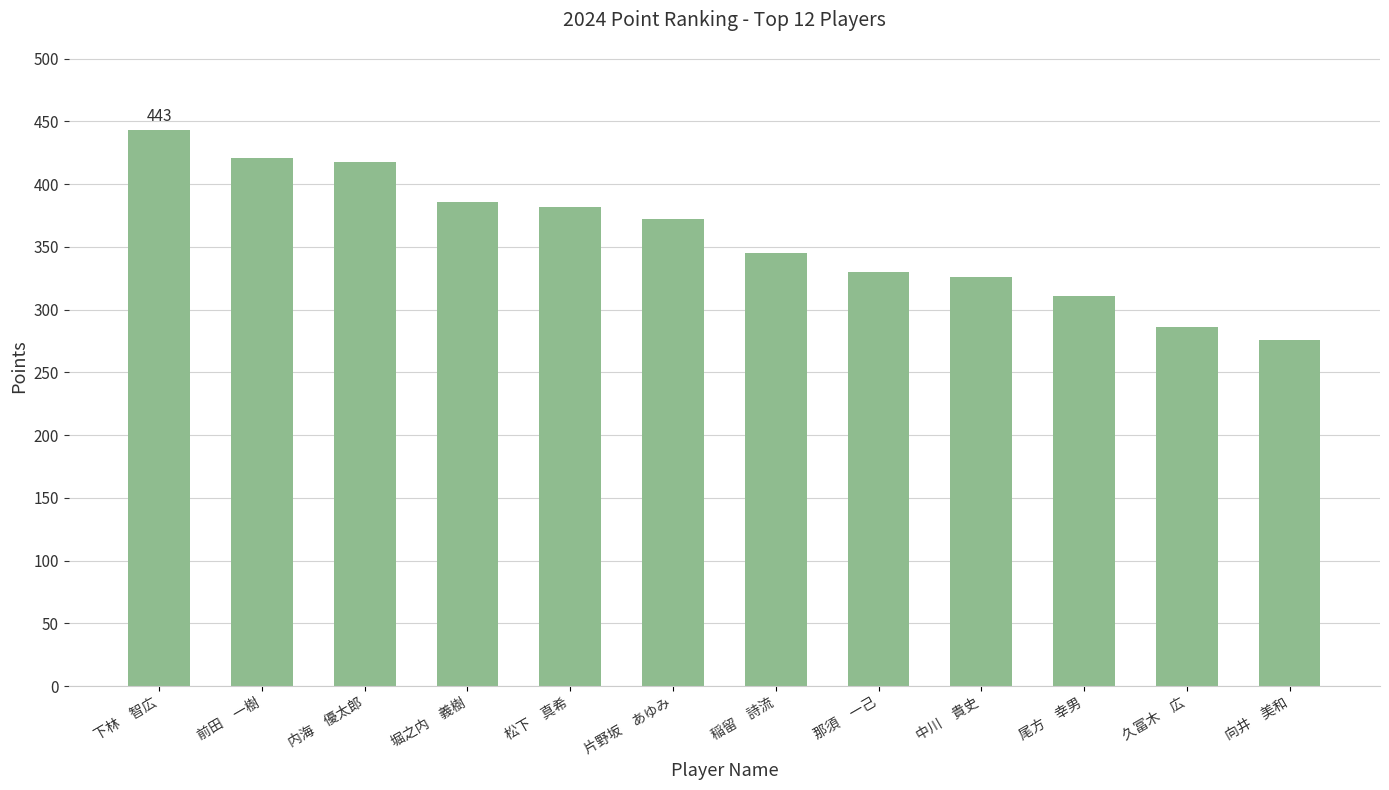

The value at 片野坂　あゆみ is 372. True or false?

True